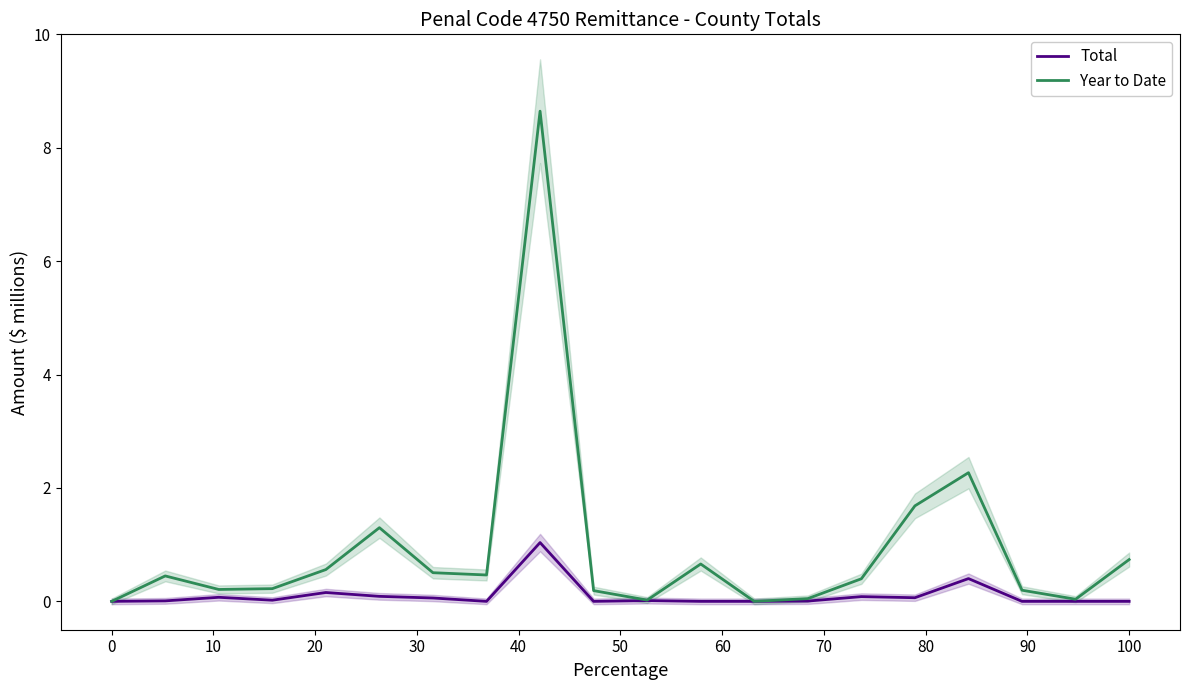

Which series has the widest spread of values?

Year to Date